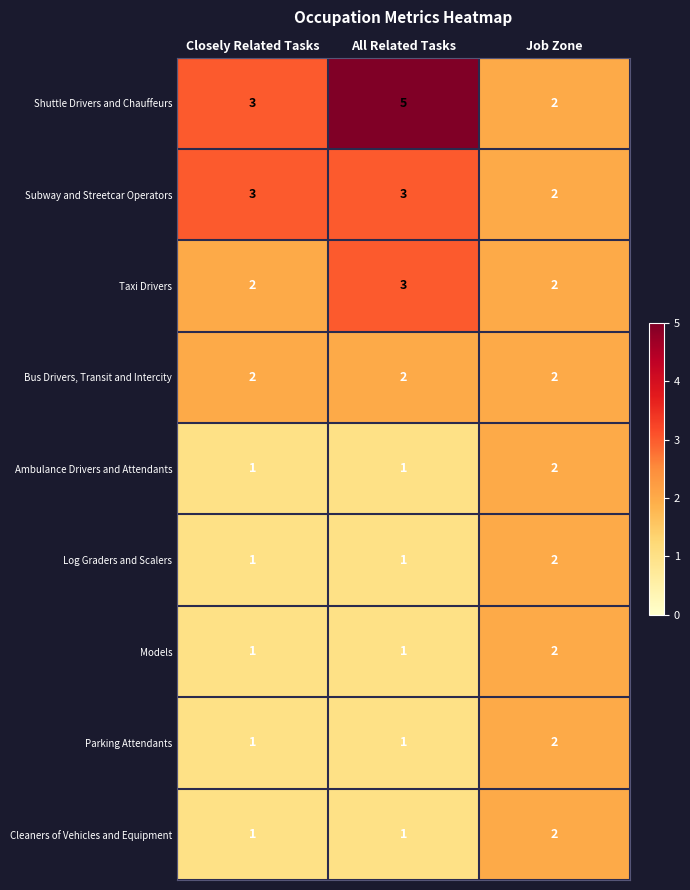

Which label corresponds to the largest value in the chart?

All Related Tasks